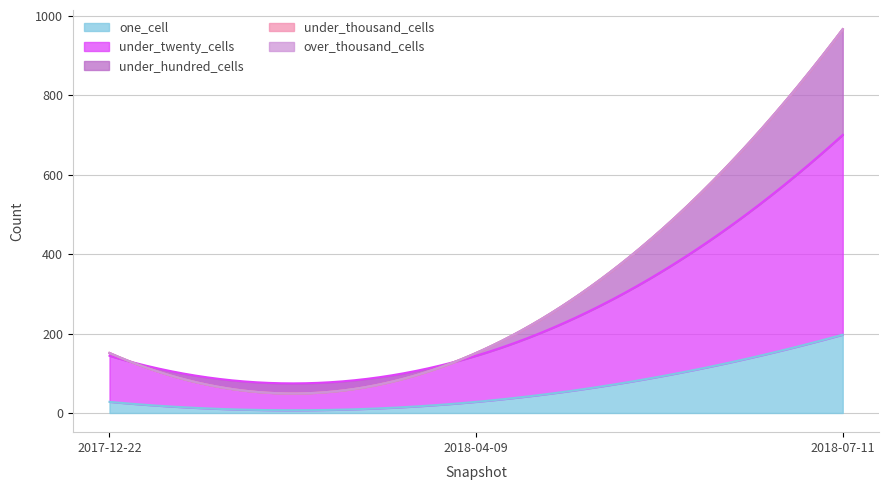

Which series changed the most between 2017-12-22 and 2018-04-09?

one_cell